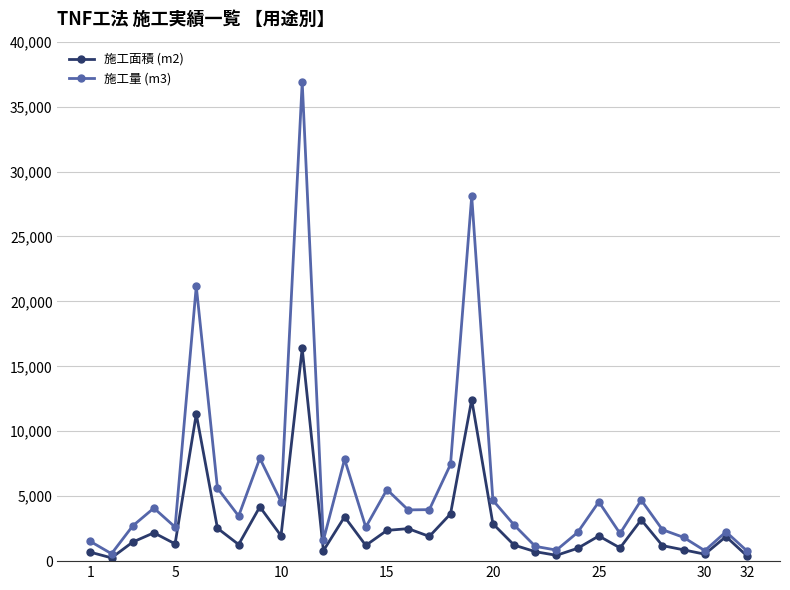

True or false: 施工量 (m3) has more than 1 points higher than both neighbors.

True